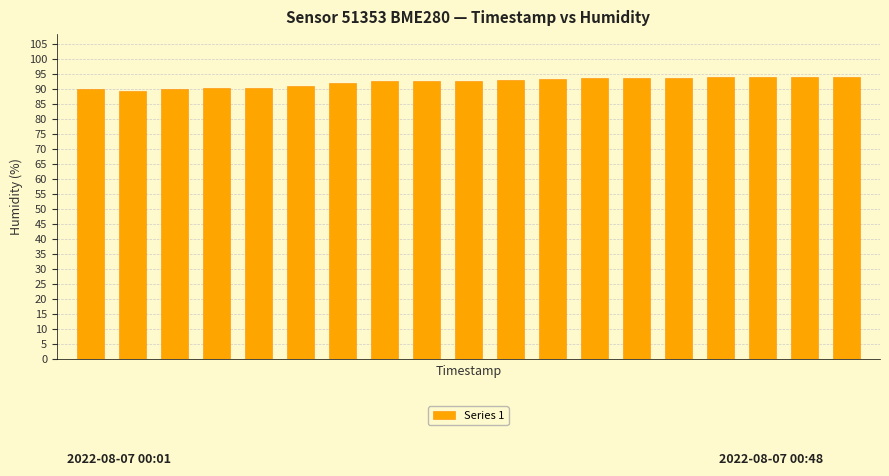

What is the average value?

92.3